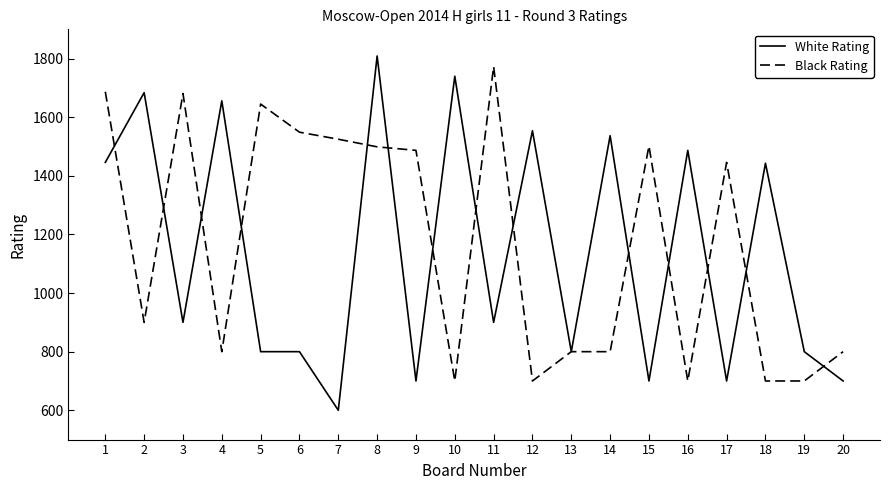

The value of Black Rating at 14 is 800. True or false?

True